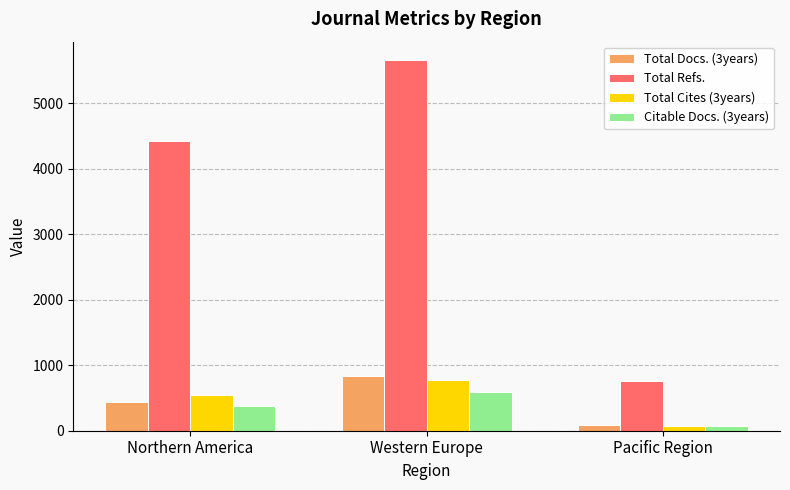

What position from the left is Western Europe?

2